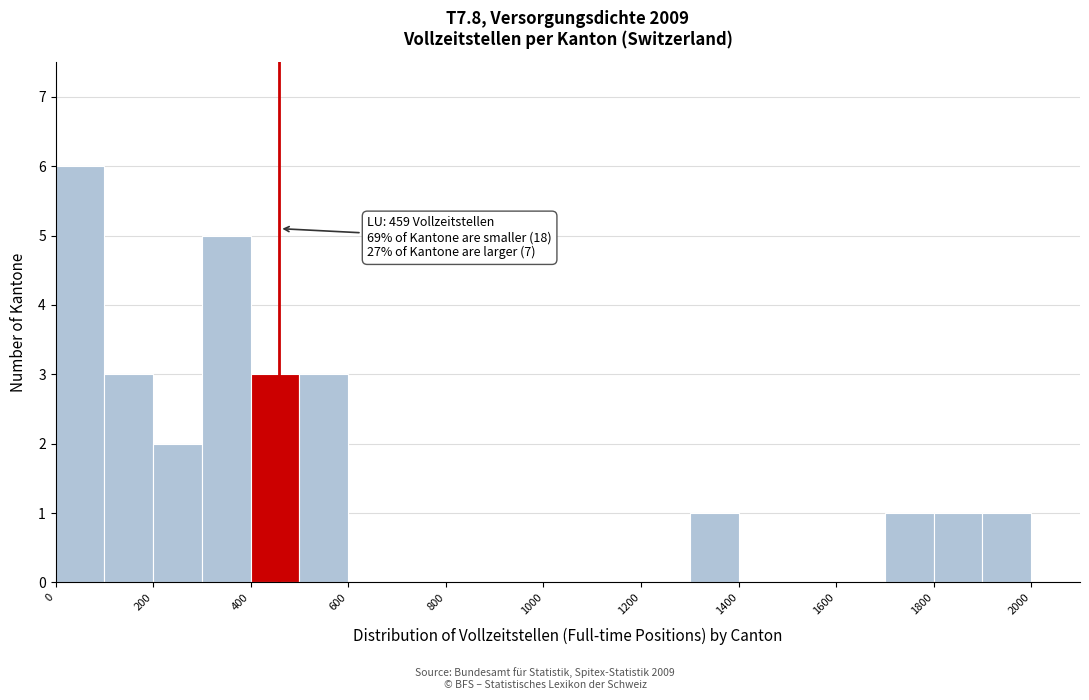

Which range on the x-axis has the tallest bar?

0 to 100